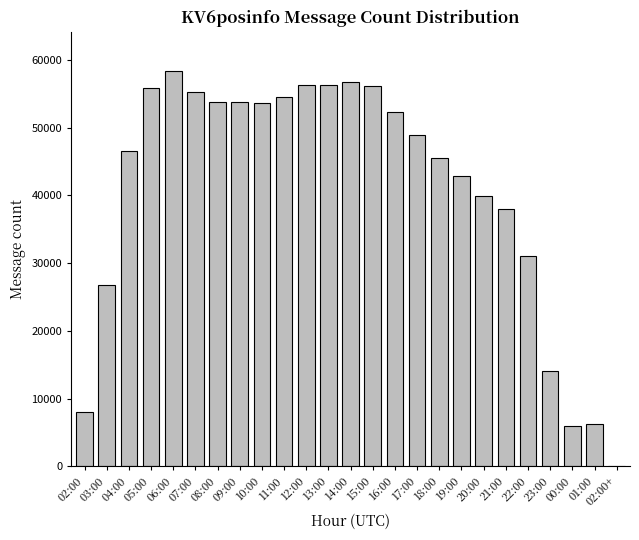

What is the change in value from 17:00 to 18:00?

-3497